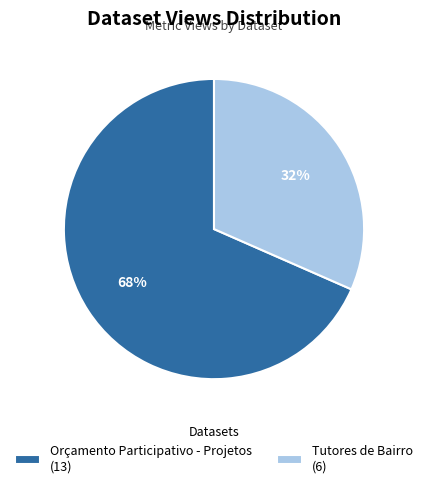

Between Tutores de Bairro and Orçamento Participativo - Projetos, which is larger?

Orçamento Participativo - Projetos